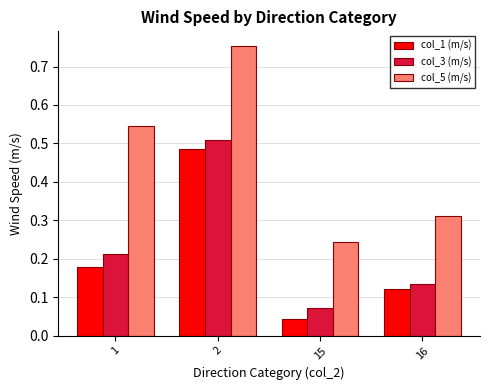

How many bars are there in total?

12